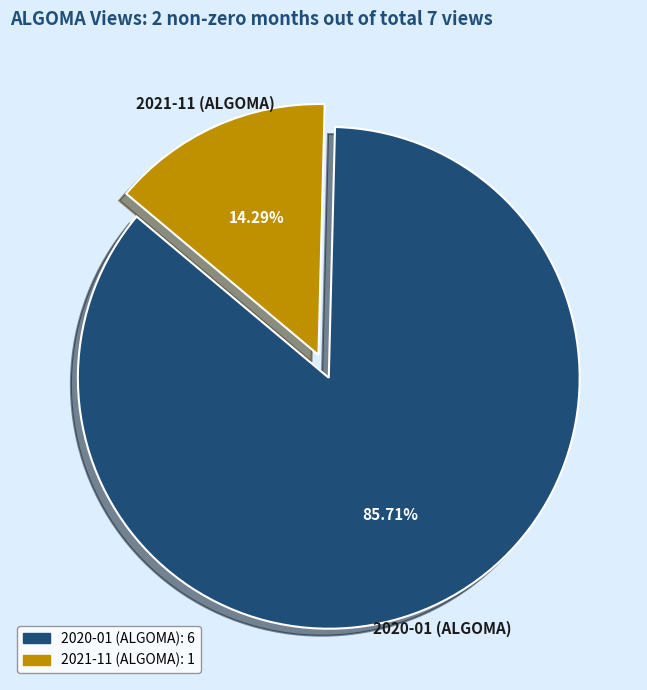

Between 2021-11 (ALGOMA) and 2020-01 (ALGOMA), which is larger?

2020-01 (ALGOMA)